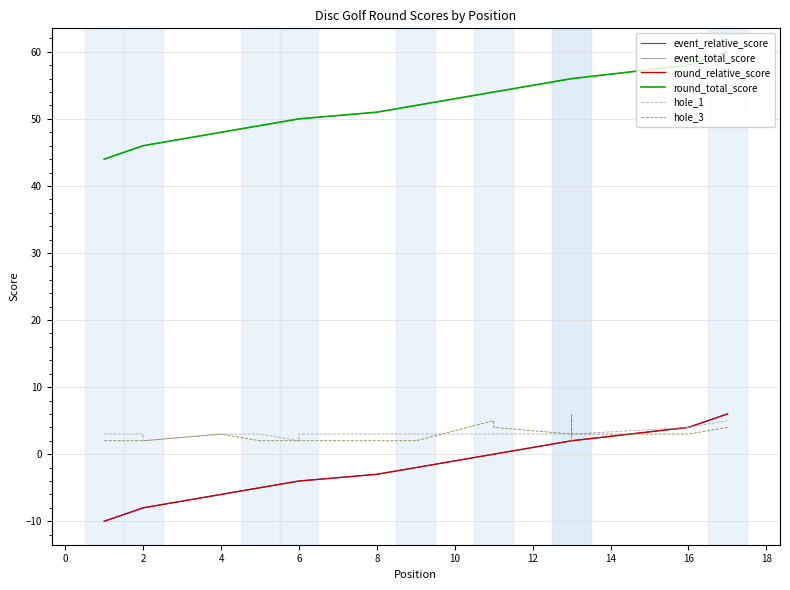

Reading left to right, transcribe all the data shown in this chart.

event_relative_score: -10	-8	-8	-6	-5	-4	-4	-3	-2	-2	0	0	2	2	2	4	6
event_total_score: 44	46	46	48	49	50	50	51	52	52	54	54	56	56	56	58	60
round_relative_score: -10	-8	-8	-6	-5	-4	-4	-3	-2	-2	0	0	2	2	2	4	6
round_total_score: 44	46	46	48	49	50	50	51	52	52	54	54	56	56	56	58	60
hole_1: 3	3	2	3	3	2	3	3	3	3	3	3	3	2	3	4	5
hole_3: 2	2	2	3	2	2	2	2	2	2	5	4	3	6	3	3	4